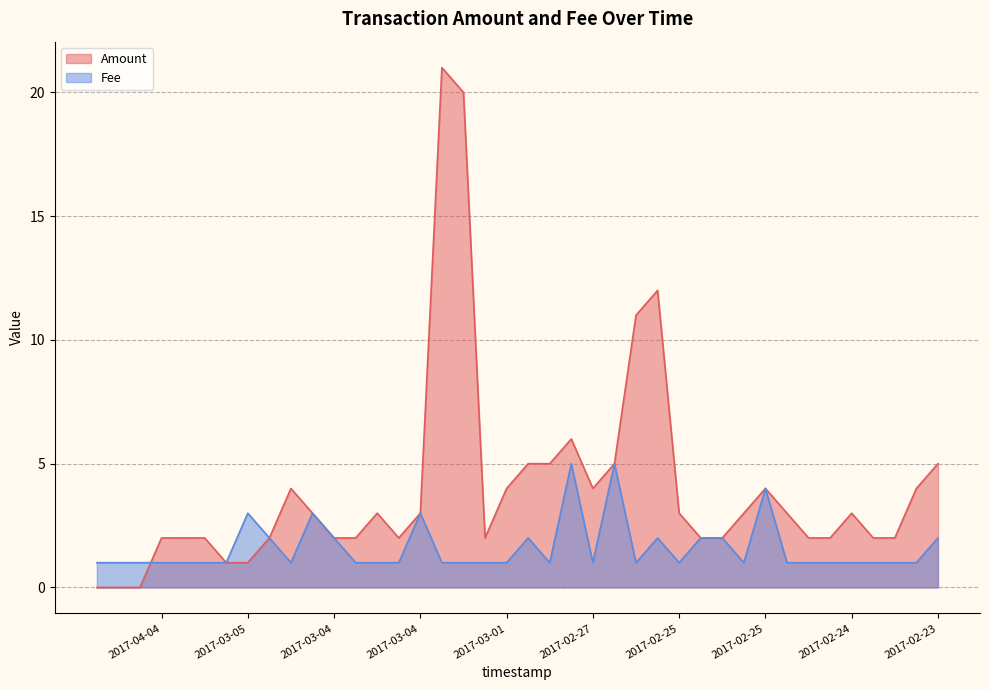

What is the difference between the second highest and second lowest values in the Fee series?

4.0